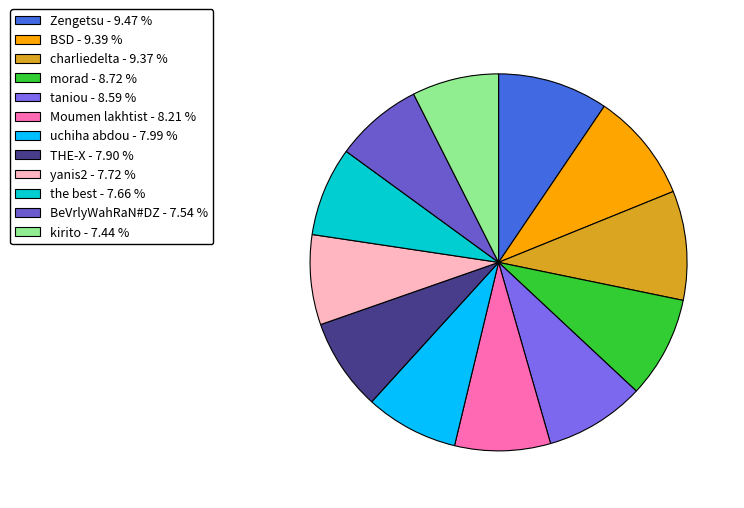

Rank the categories by value from highest to lowest.

Zengetsu, BSD, charliedelta, morad, taniou, Moumen lakhtist, uchiha abdou, THE-X, yanis2, the best, BeVrlyWahRaN#DZ, kirito